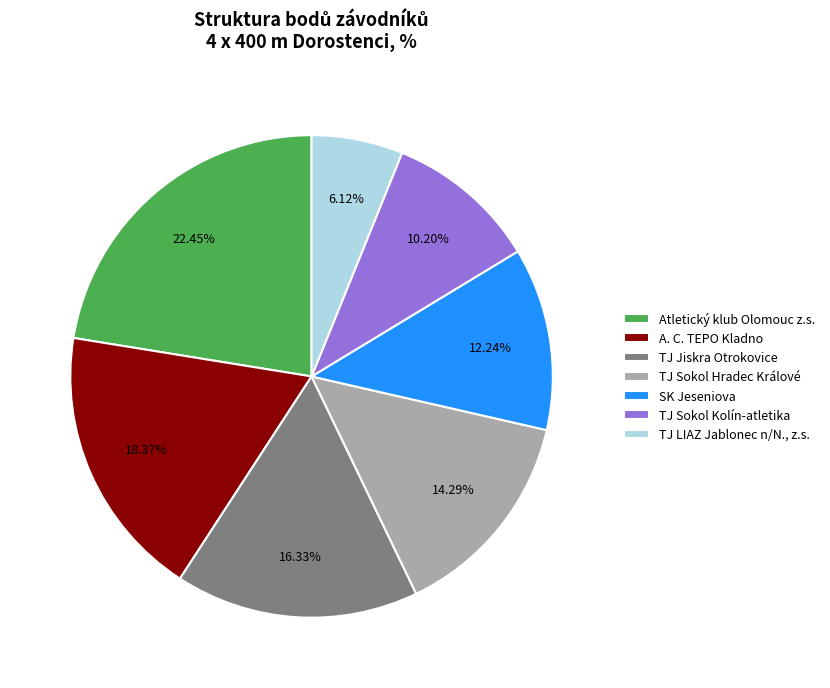

To the nearest percent, what is the average slice percentage?

14%